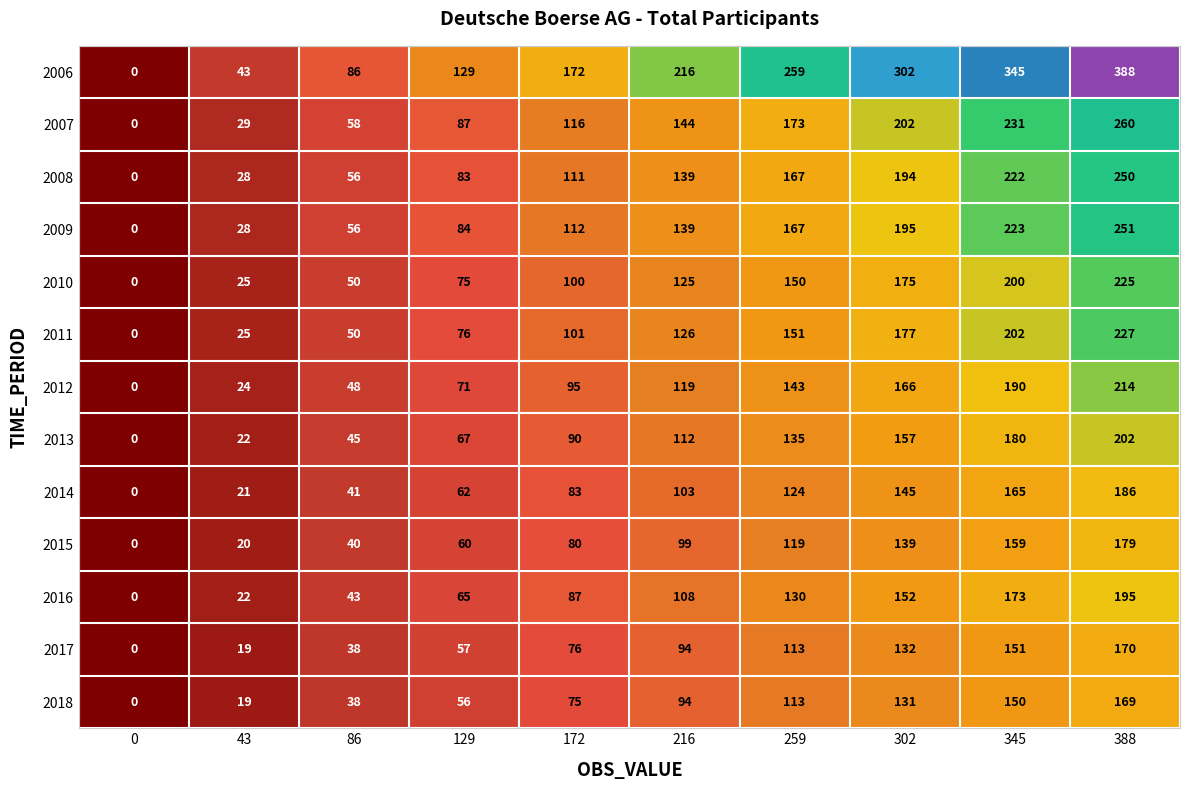

The value of 2008 at 345 is 61. True or false?

False